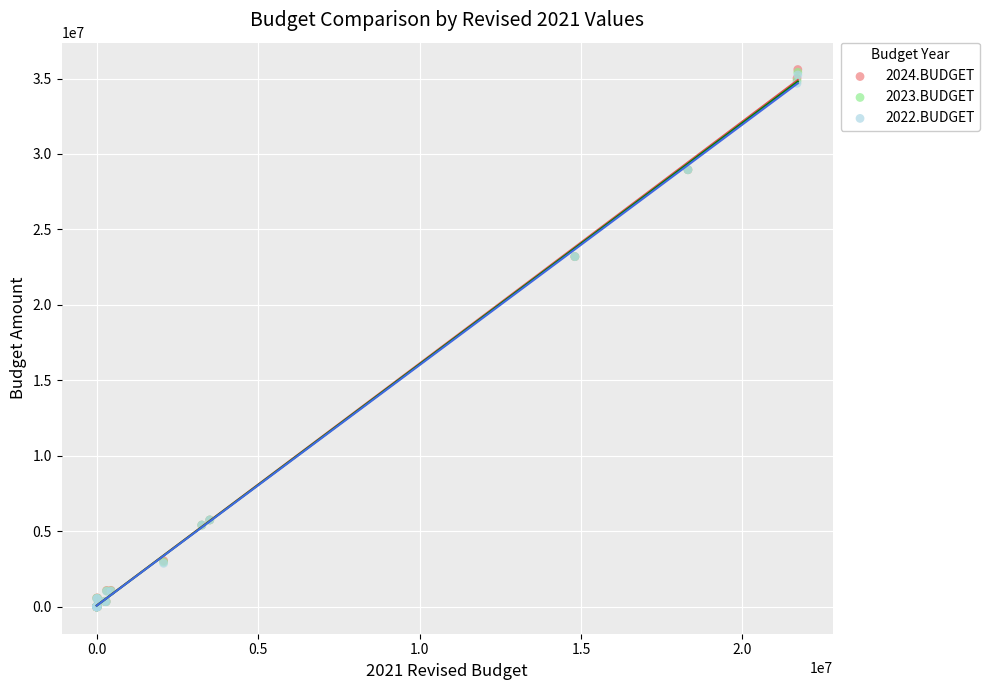

What are all the series names shown in the legend?

2024.BUDGET, 2023.BUDGET, 2022.BUDGET